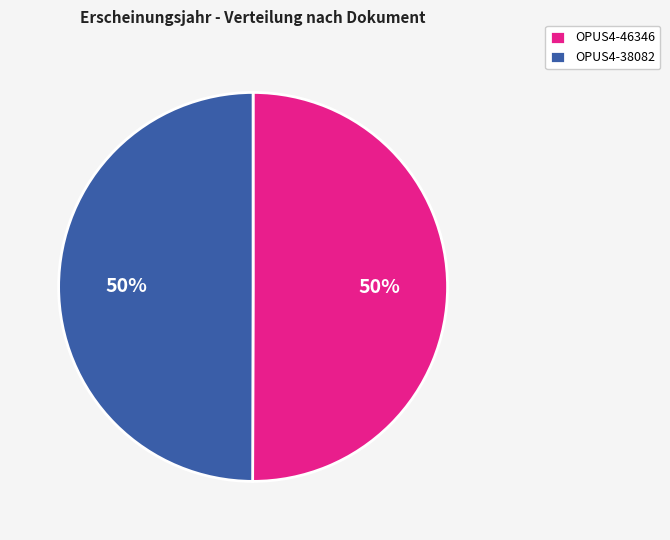

To the nearest percent, what portion does OPUS4-46346 represent?

50%